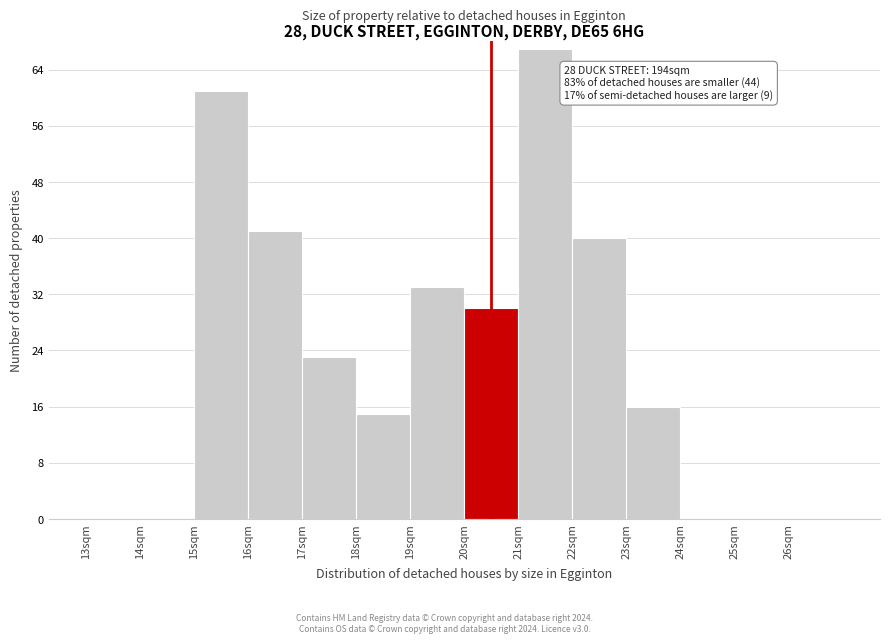

Over which range of the x-axis is the bar tallest?

21 to 22